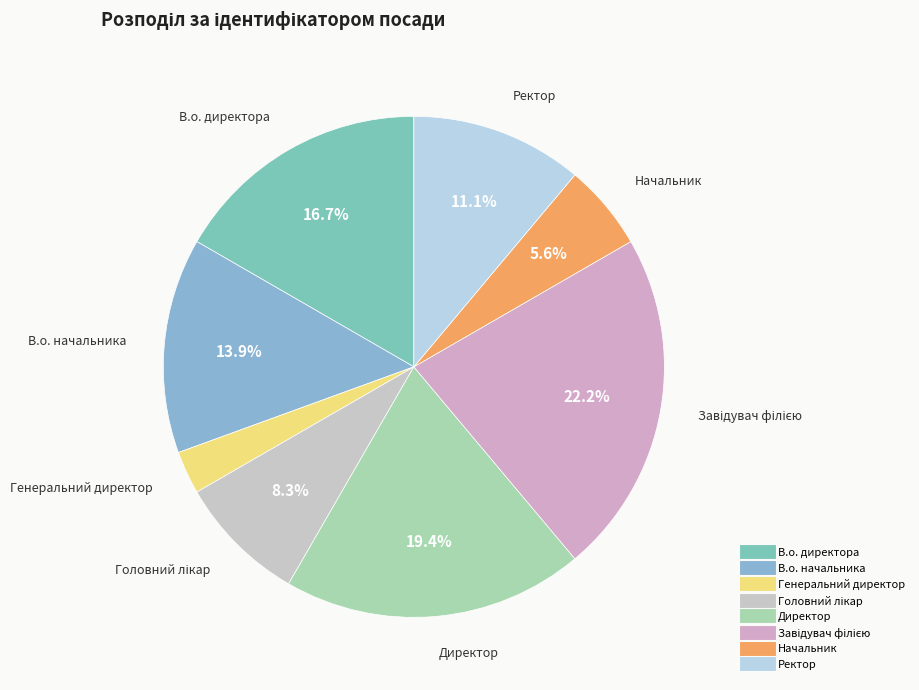

What is the ratio of the value at Ректор to the value at Генеральний директор?

4.0